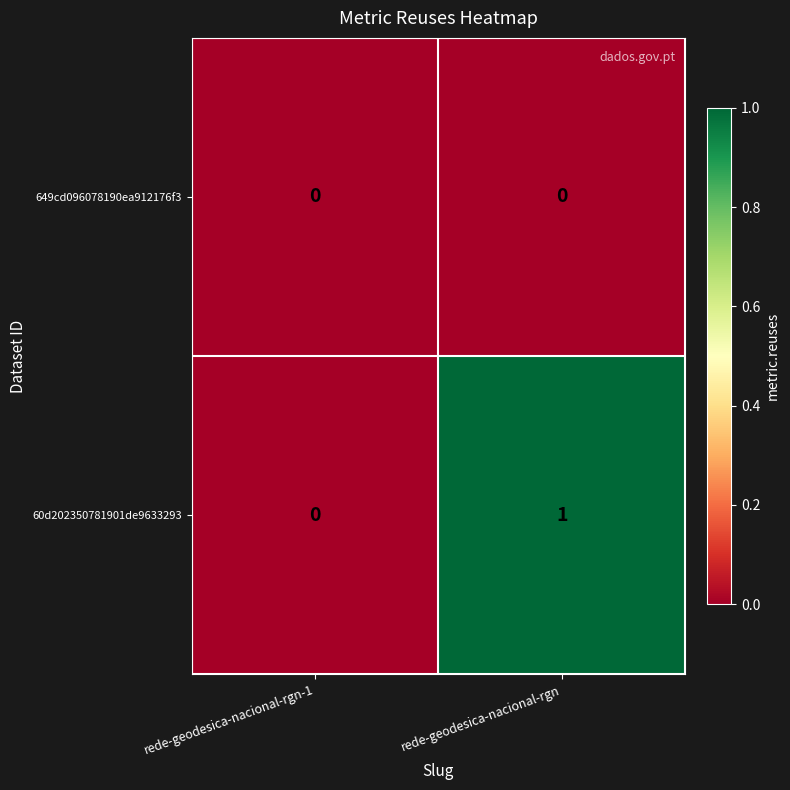

The 60d202350781901de9633293 series shows 0 at rede-geodesica-nacional-rgn. True or false?

False